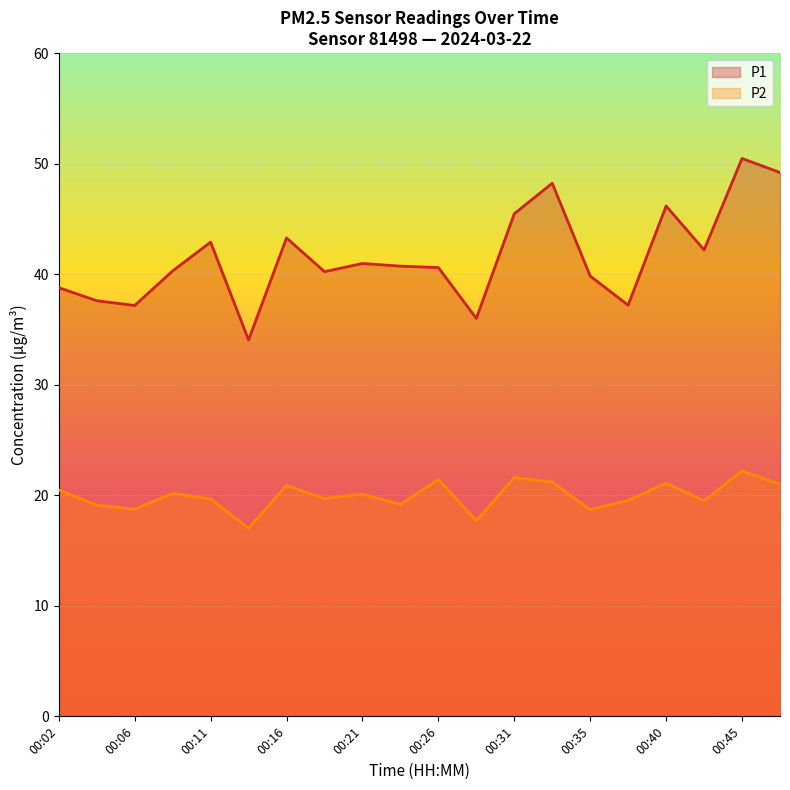

Rank the categories by P1 value from lowest to highest.

00:14, 00:28, 00:06, 00:38, 00:04, 00:02, 00:35, 00:18, 00:09, 00:26, 00:23, 00:21, 00:43, 00:11, 00:16, 00:31, 00:40, 00:33, 00:48, 00:45